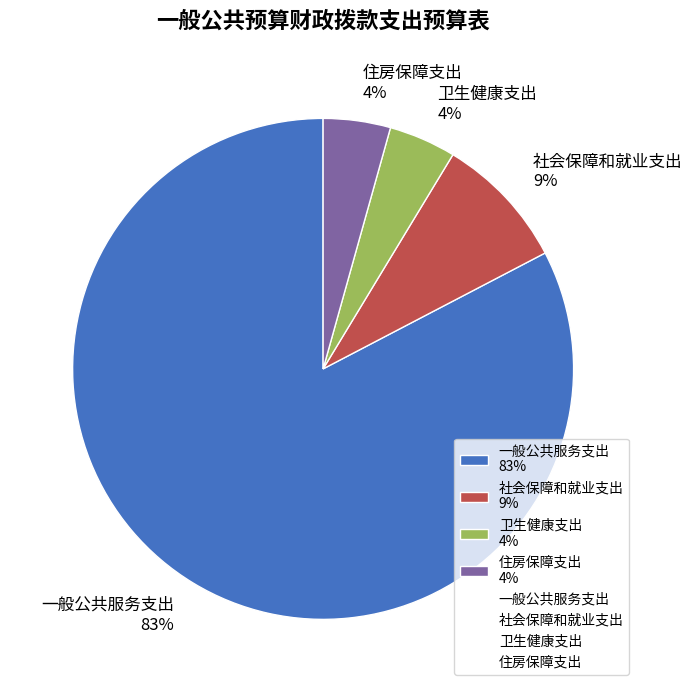

To the nearest percent, what is the combined percentage of 卫生健康支出 and 一般公共服务支出?

87%